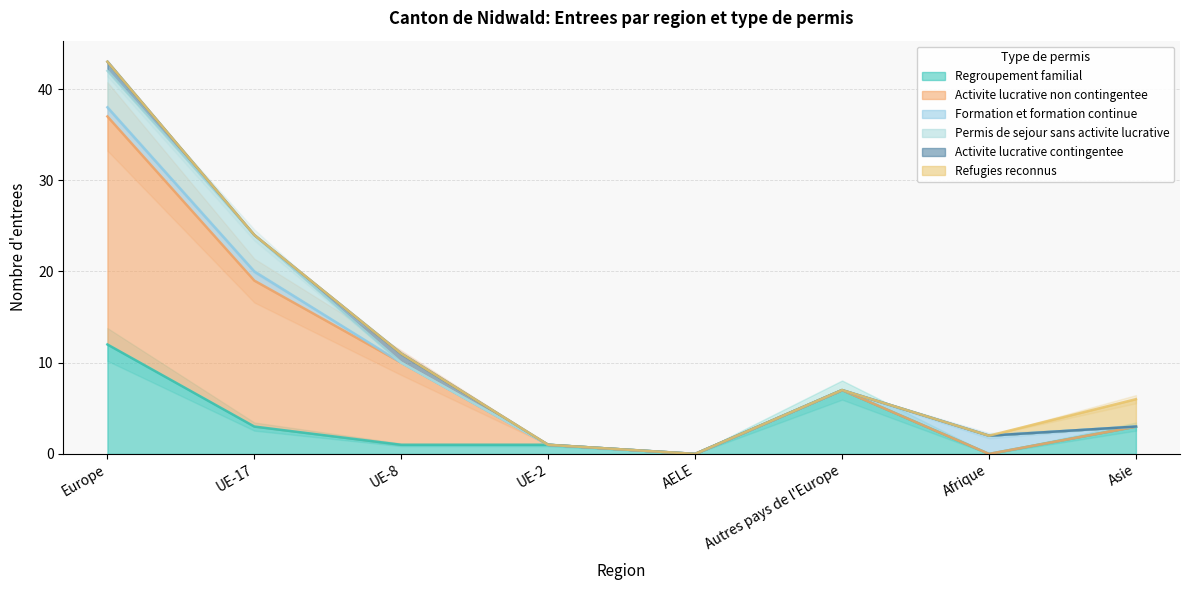

Reading left to right, what are all the values shown in this chart?

Regroupement familial: 12	3	1	1	0	7	0	3
Activite lucrative non contingentee: 25	16	9	0	0	0	0	0
Formation et formation continue: 1	1	0	0	0	0	2	0
Permis de sejour sans activite lucrative: 4	4	0	0	0	0	0	0
Activite lucrative contingentee: 1	0	1	0	0	0	0	0
Refugies reconnus: 0	0	0	0	0	0	0	3